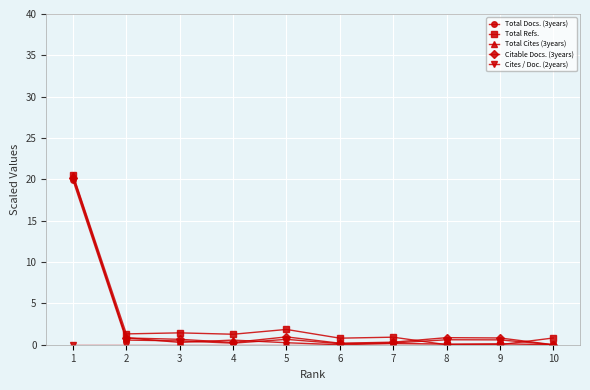

What is the total value across all series at 1?

81.1